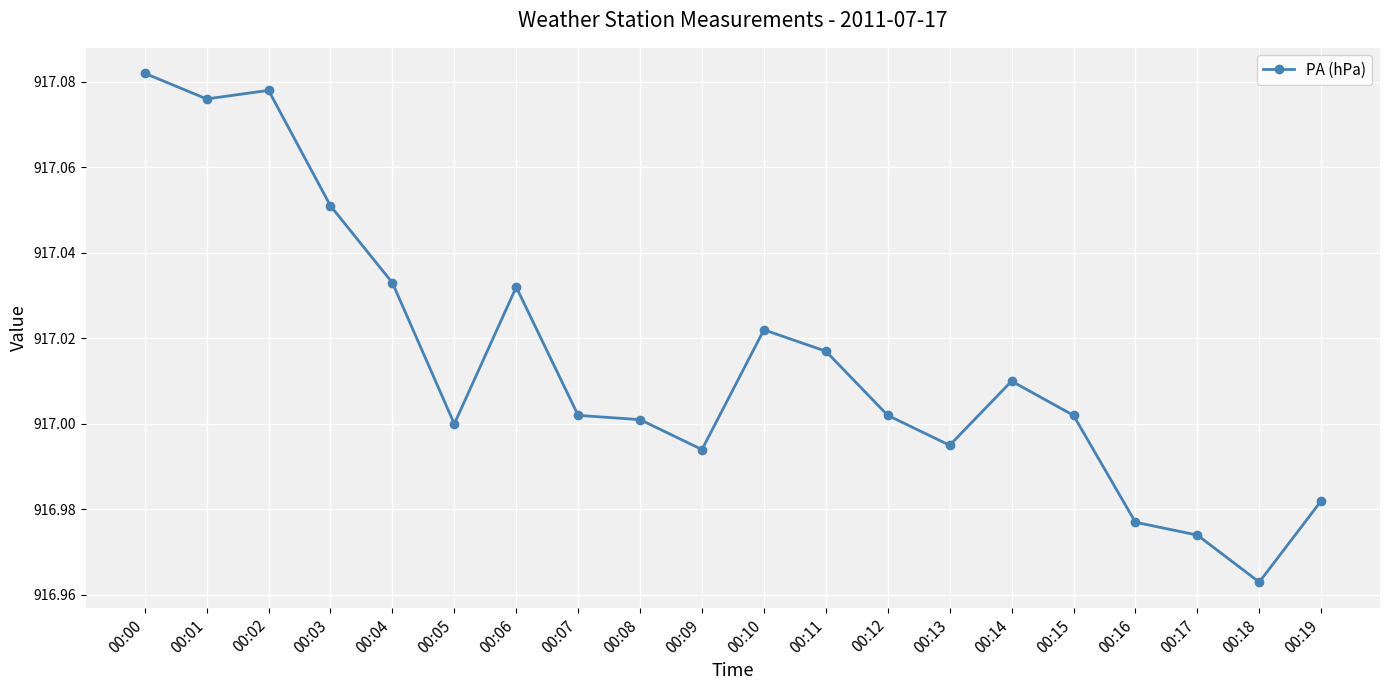

Which category has the lowest value across all series?

00:18